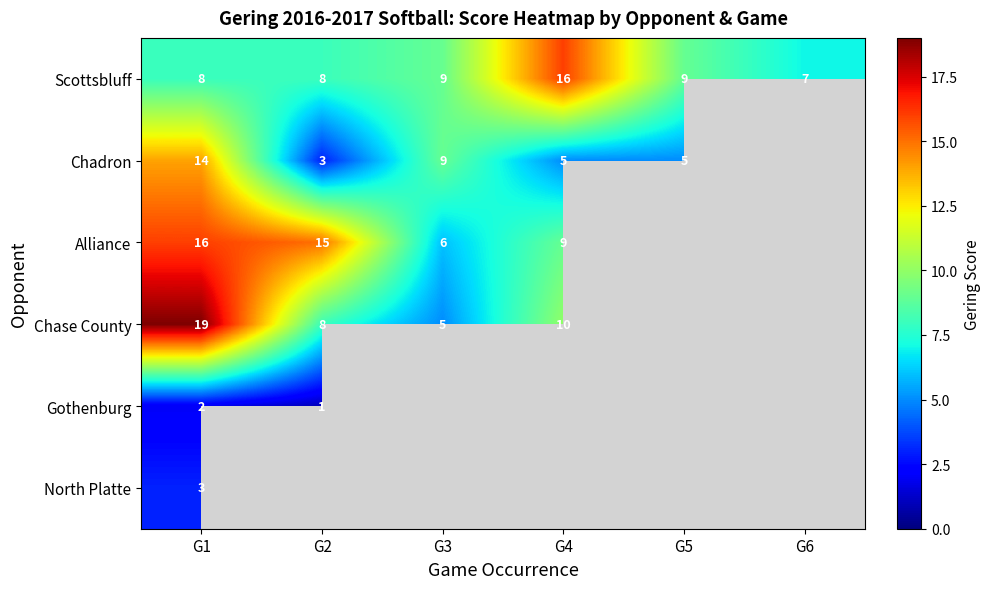

What is the difference between the Chadron values at G4 and G1?

9